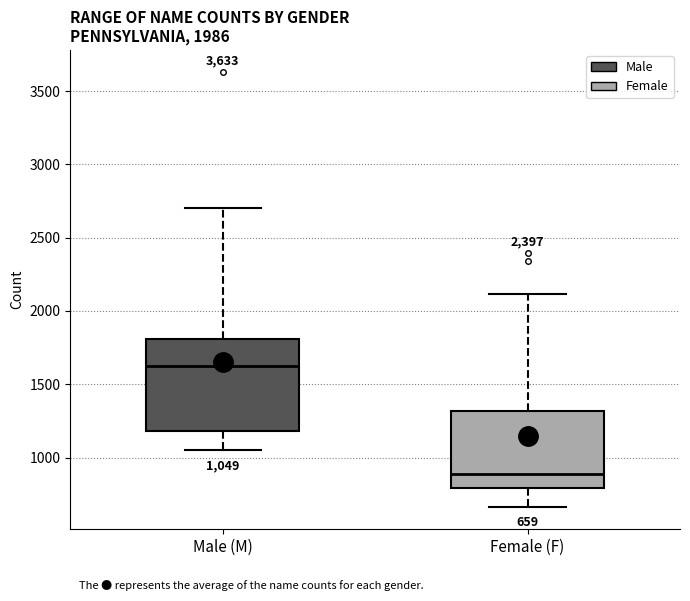

Comparing the boxes themselves (not the whiskers), which one is the tallest?

Male (M)